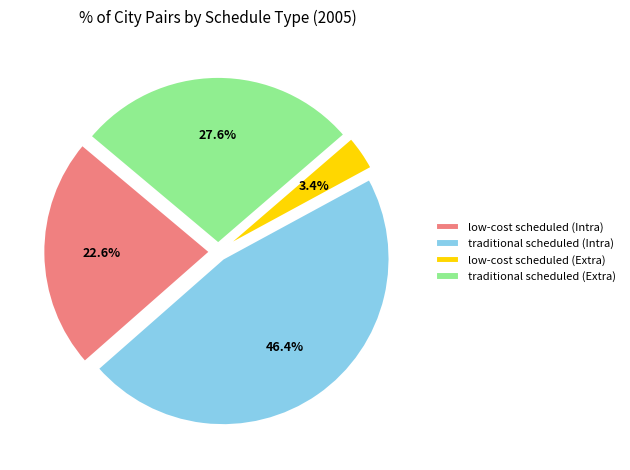

Does traditional scheduled (Extra) represent more than half of the total?

No